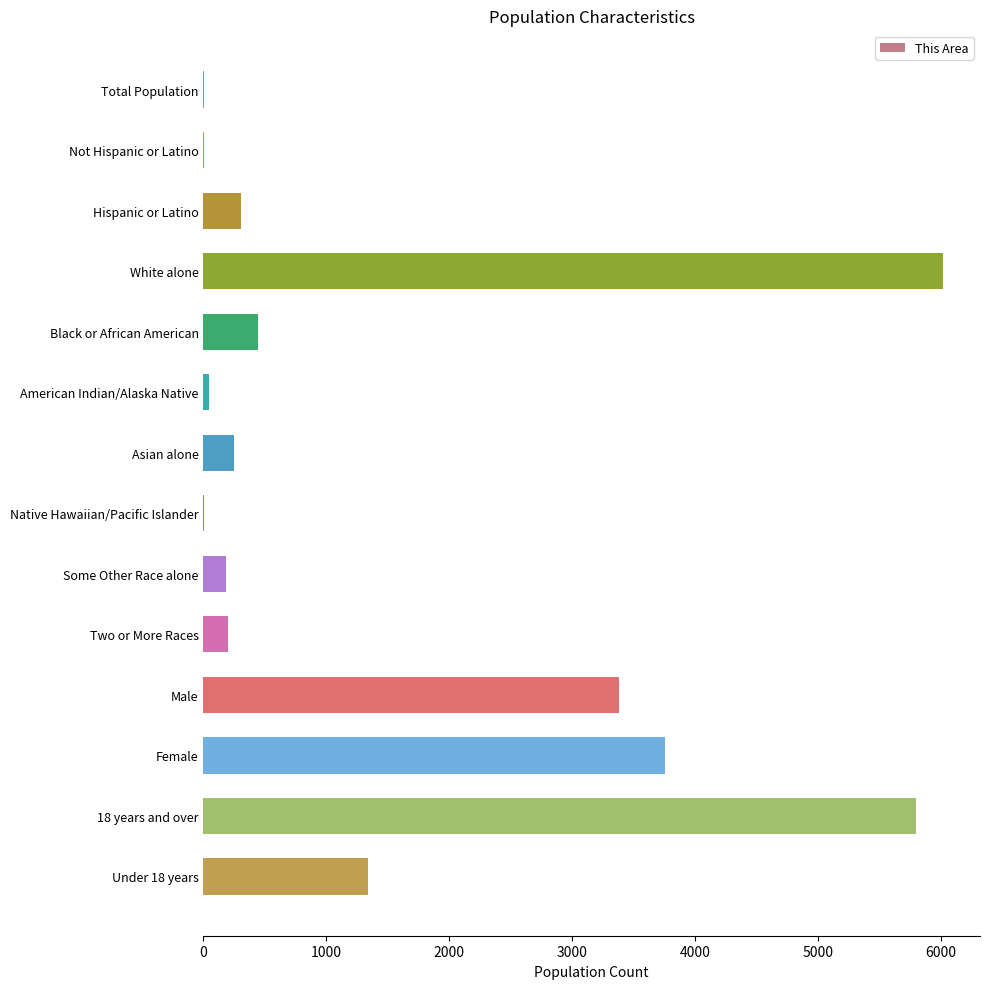

What is the maximum value shown in the chart?

6015